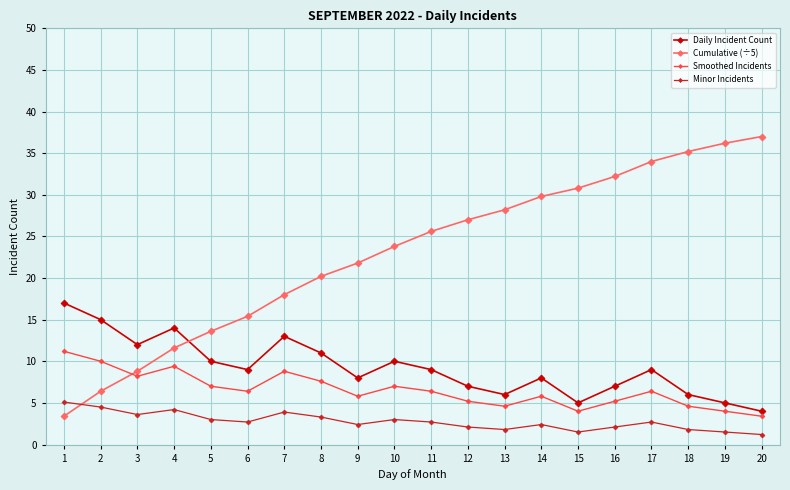

Where does the Minor Incidents series first go above 2?

1